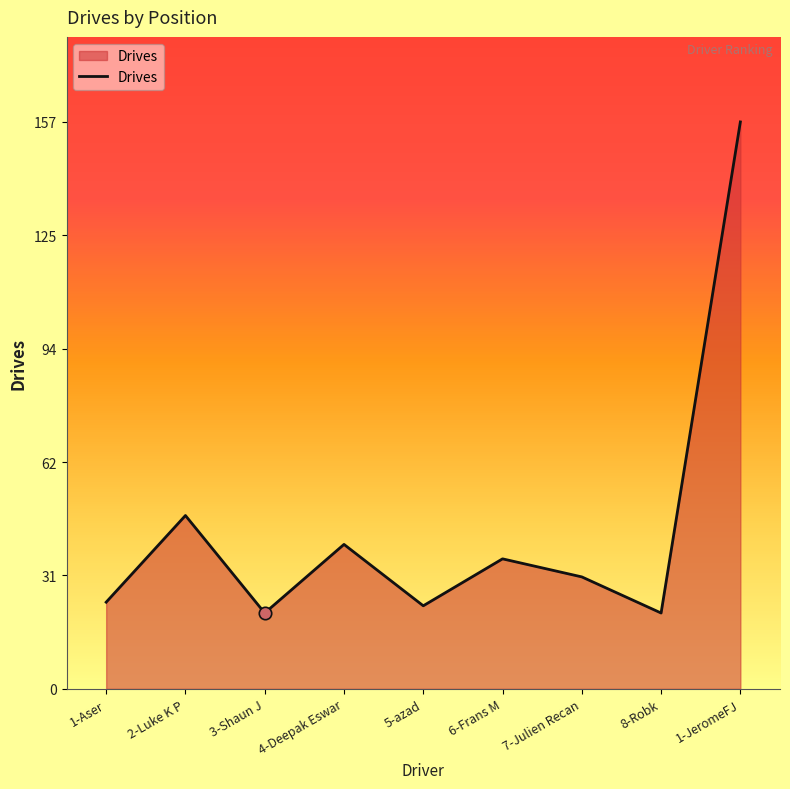

Approximately how many times larger is the value at 5-azad compared to 1-JeromeFJ?

0.1